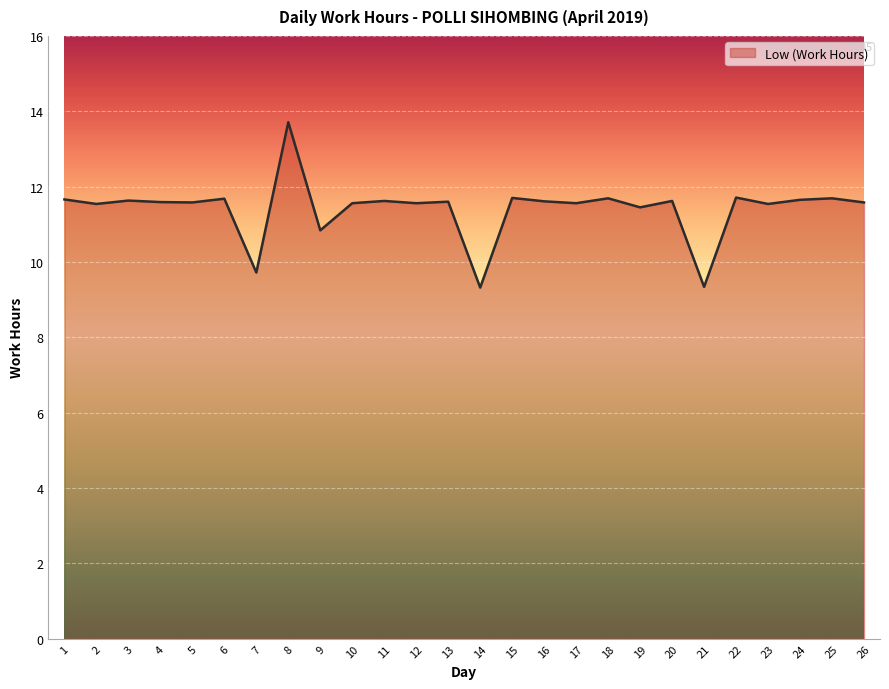

Is it true that the value at 16 is 11.6?

True